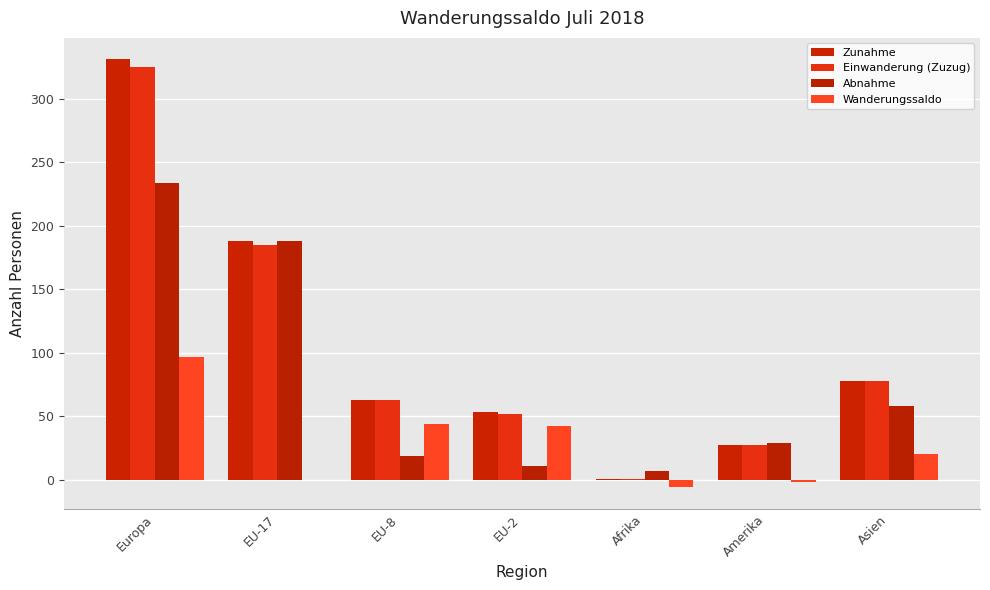

True or false: Zunahme has a value of 2 at Afrika.

False